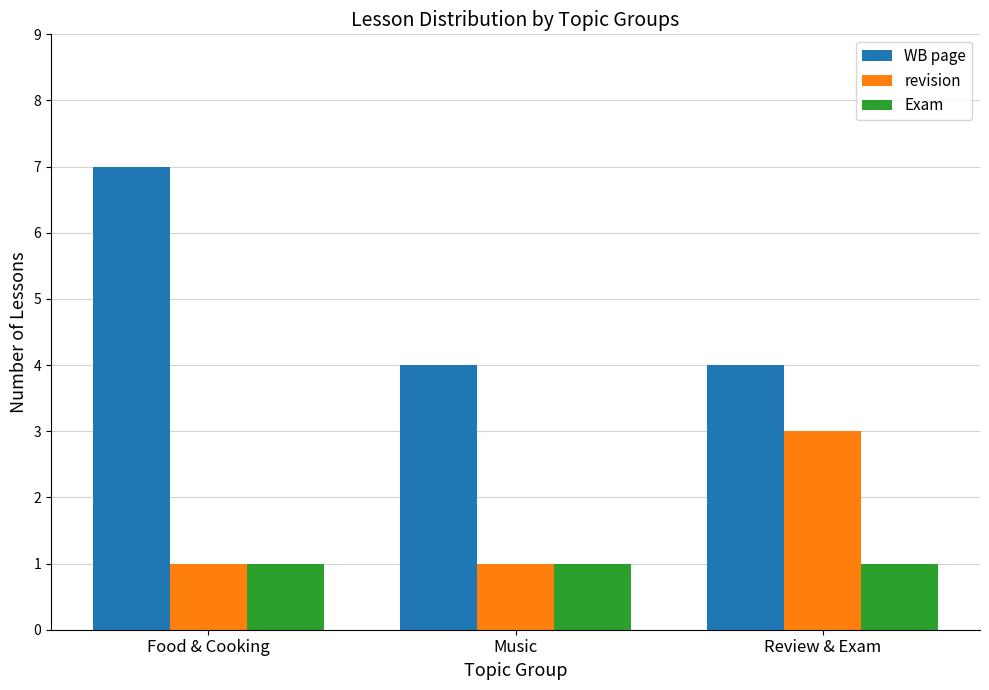

What is the sum of all WB page values?

15